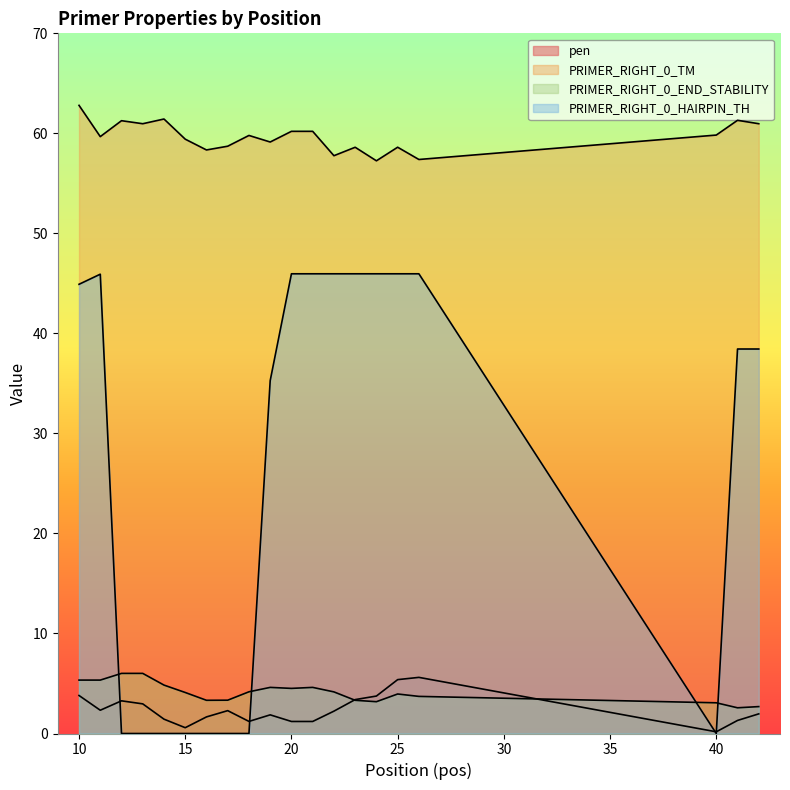

Which series changed the most between 13 and 20?

PRIMER_RIGHT_0_HAIRPIN_TH